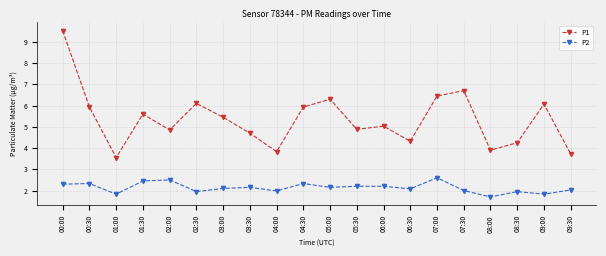

True or false: P1 and P2 intersect in this chart.

False